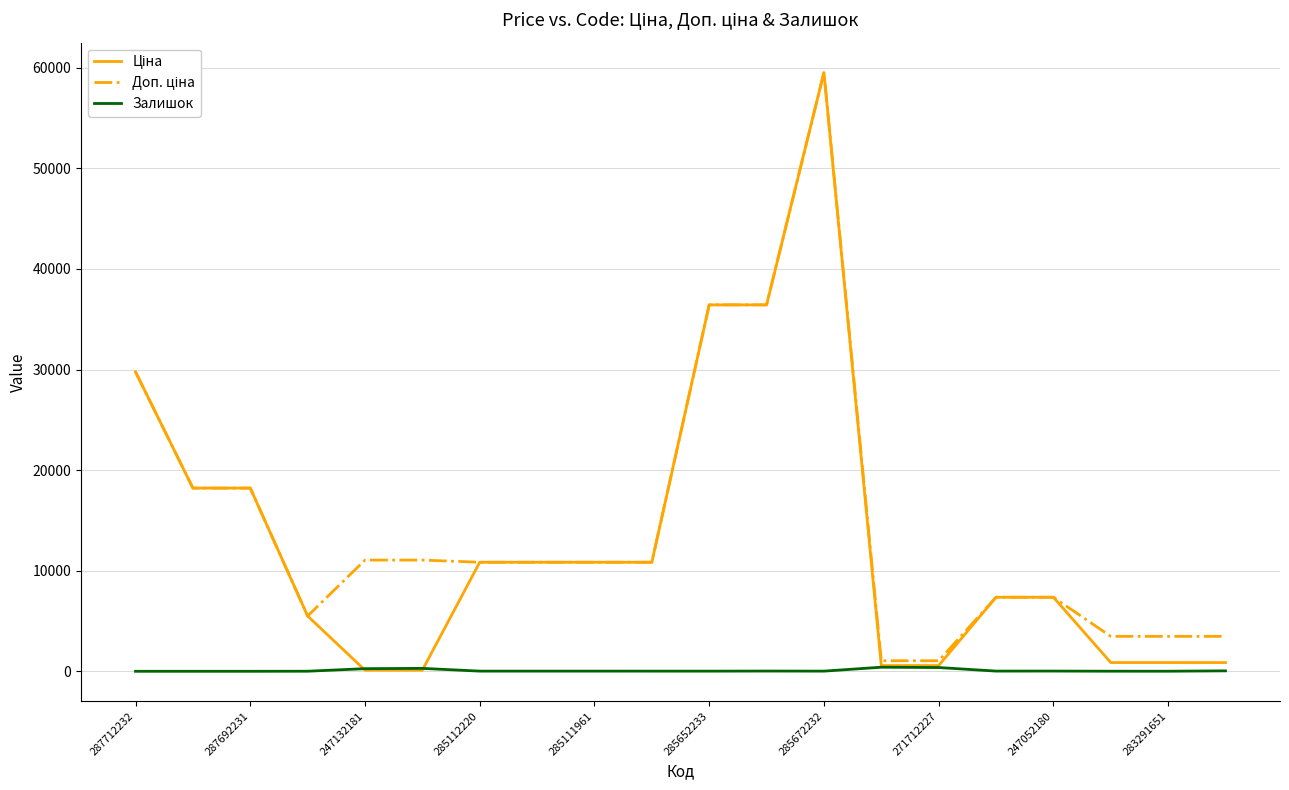

What is the maximum value shown in the chart?

59523.0